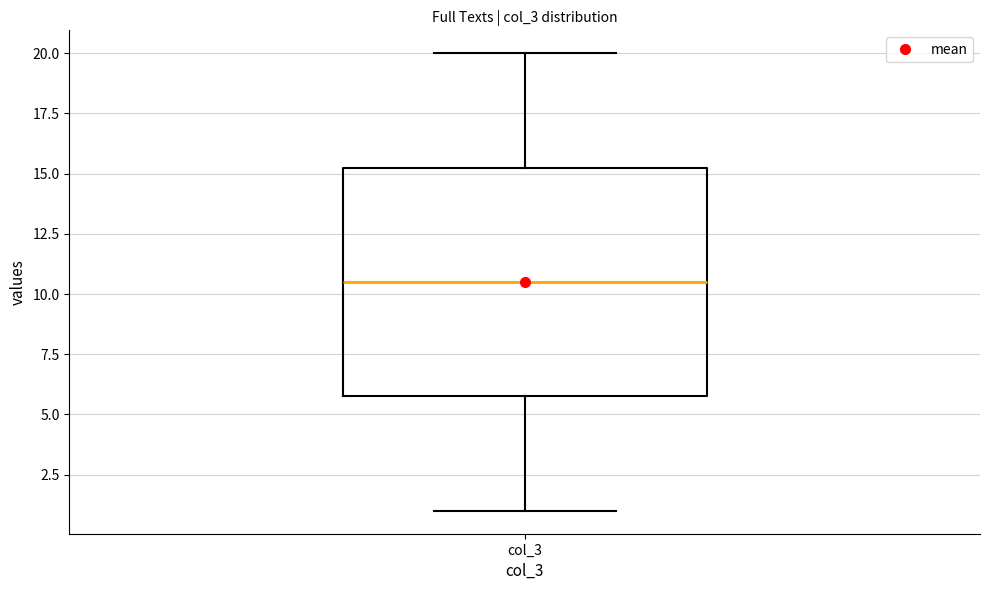

Read this box plot against the y-axis: the position of the median line, the range covered by the box, and the ends of both whiskers. The values are not printed on the chart, so give them approximately, as read against the axis.

median 10.5, box 6.0 to 15.5, whiskers 1.0 to 20.0